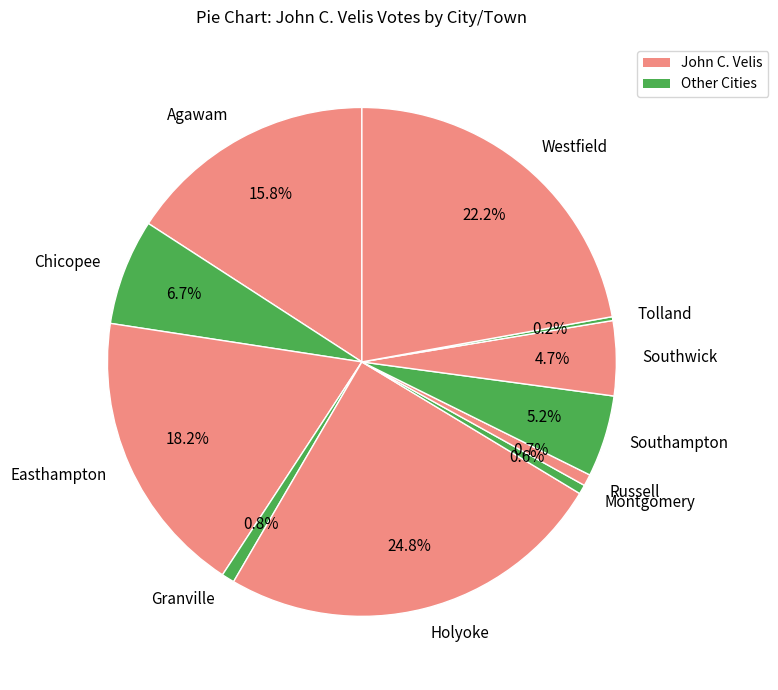

Does Chicopee account for over 50% of the chart?

No